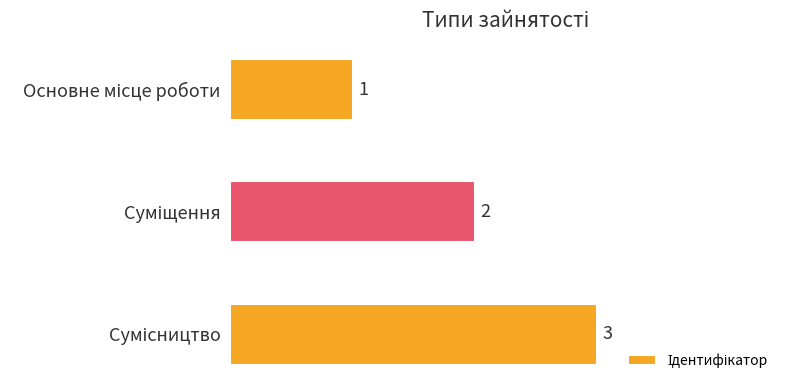

What is the difference between the maximum and minimum values?

2